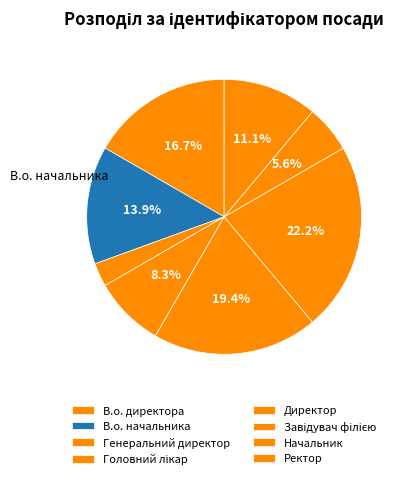

How many slices are in this pie chart?

8